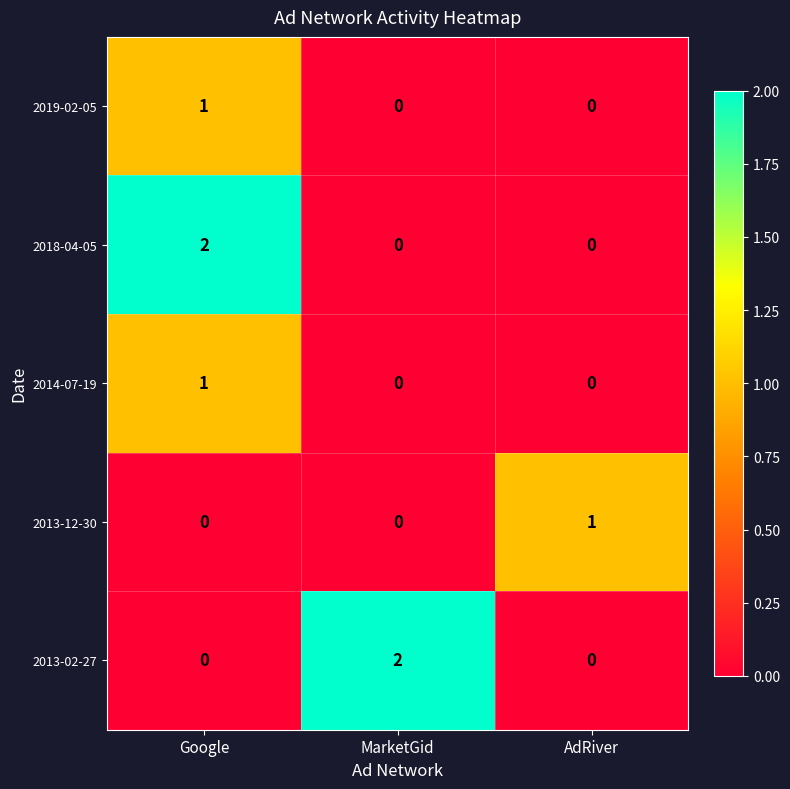

At which category is the sum across all series the highest?

Google